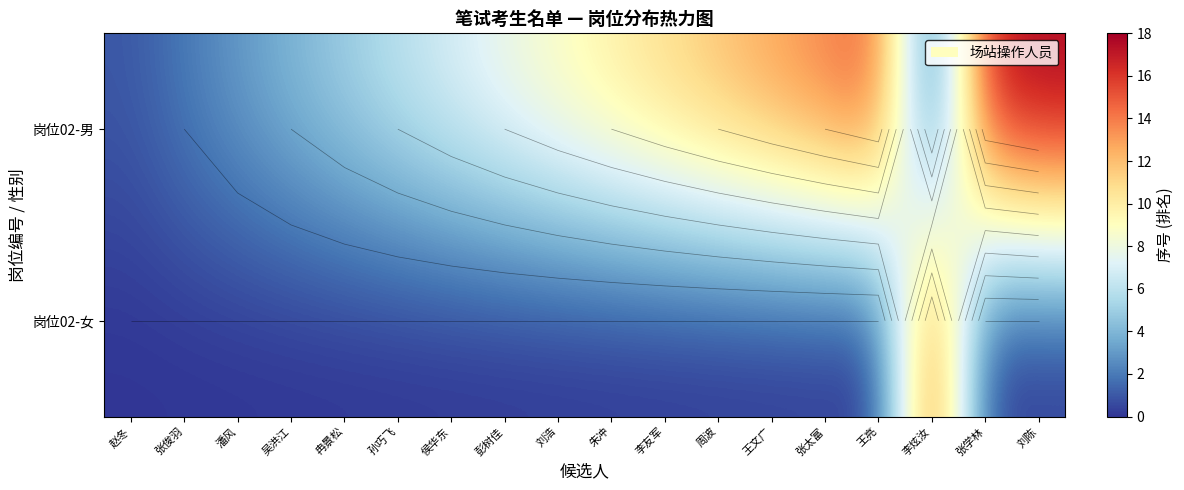

At how many categories does at least one series exceed 13?

5